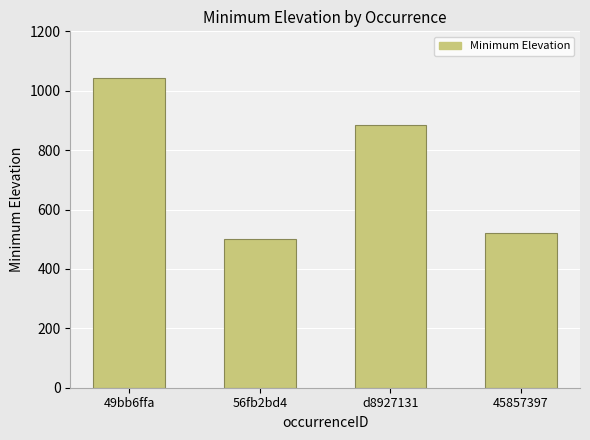

Rank the categories by value from highest to lowest.

49bb6ffa, d8927131, 45857397, 56fb2bd4